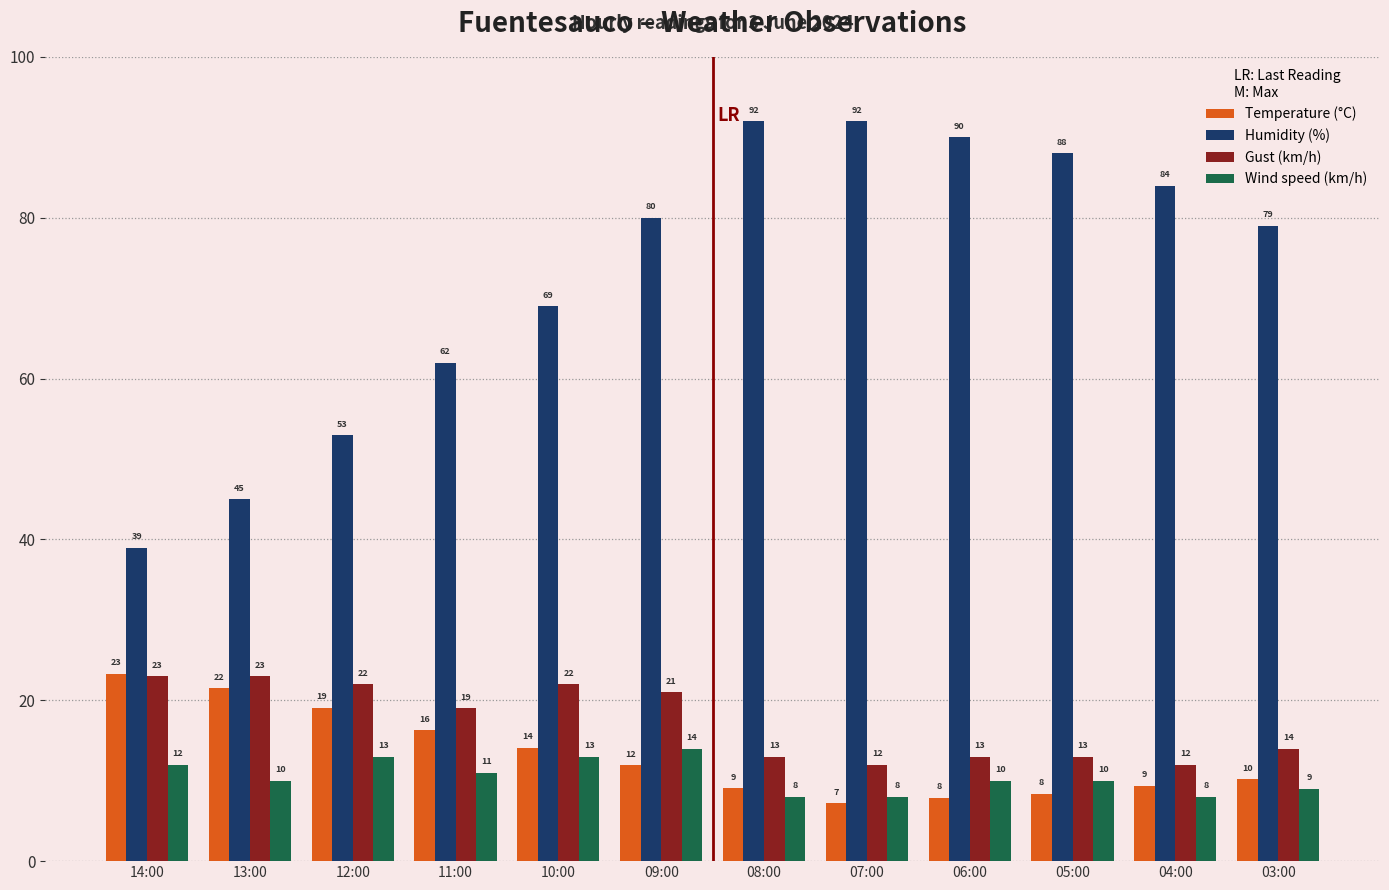

What is the smallest value displayed?

7.2